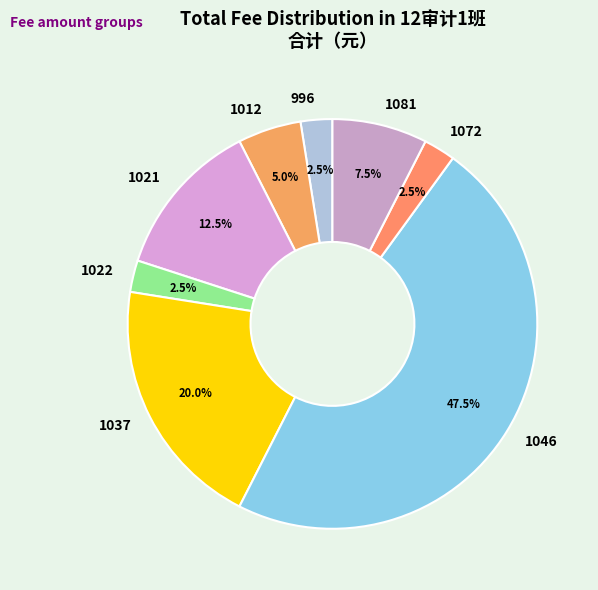

Which slice is the largest?

1046